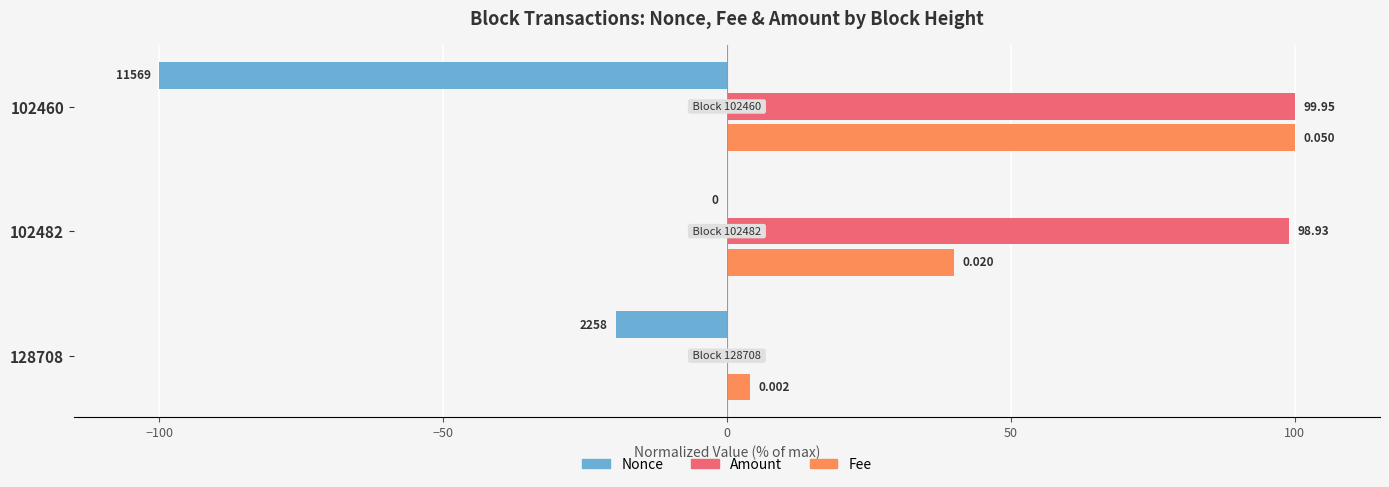

Is the value of Nonce at 102482 greater than the value of Fee at 102460?

No